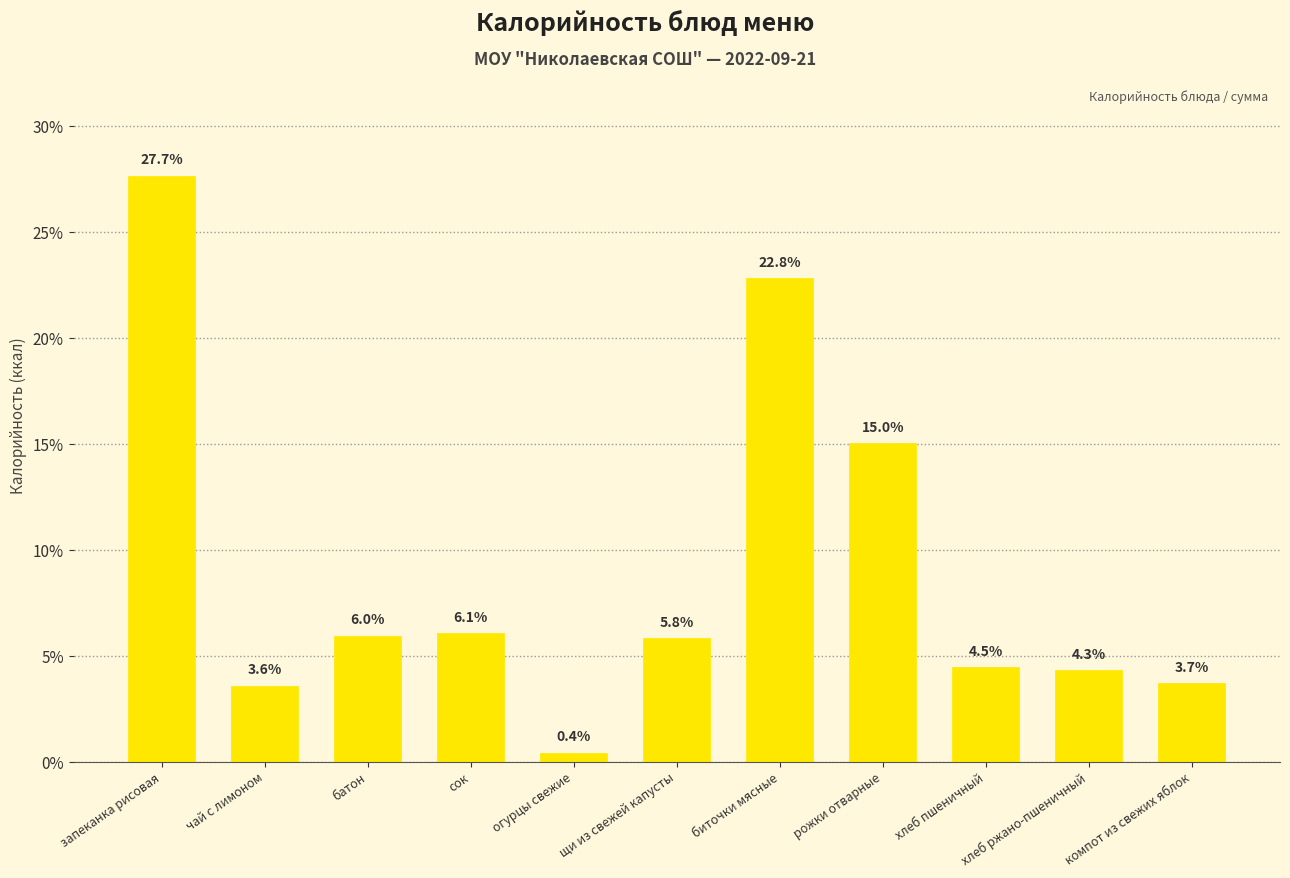

What is the change in value from запеканка рисовая to биточки мясные?

-4.9